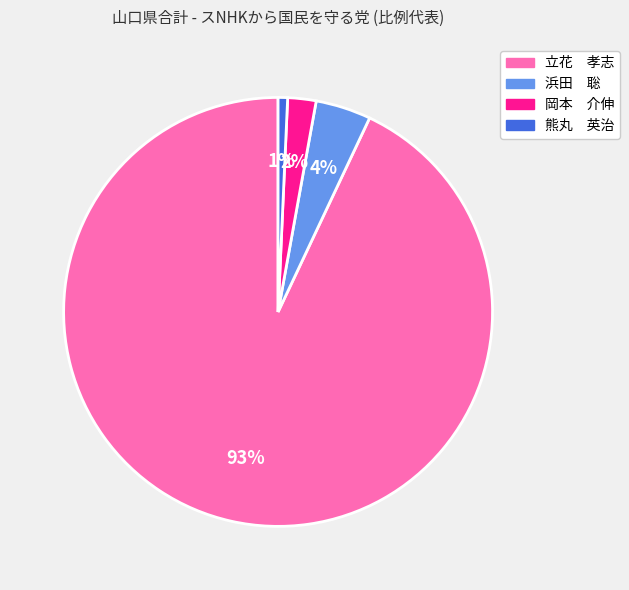

Is there any slice that represents more than half of the pie?

Yes